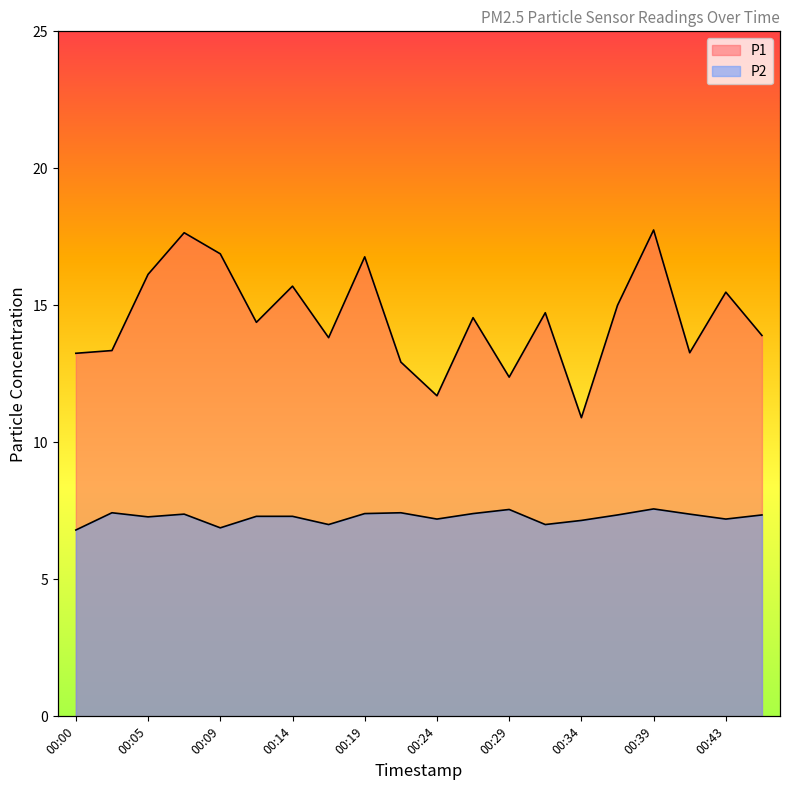

Reading left to right, list all the values displayed in this chart.

P1: 13.2	13.3	16.1	17.6	16.9	14.4	15.7	13.8	16.8	12.9	11.7	14.6	12.4	14.7	10.9	15.0	17.8	13.3	15.5	13.9
P2: 6.8	7.4	7.3	7.4	6.9	7.3	7.3	7.0	7.4	7.4	7.2	7.4	7.5	7.0	7.2	7.3	7.6	7.4	7.2	7.3